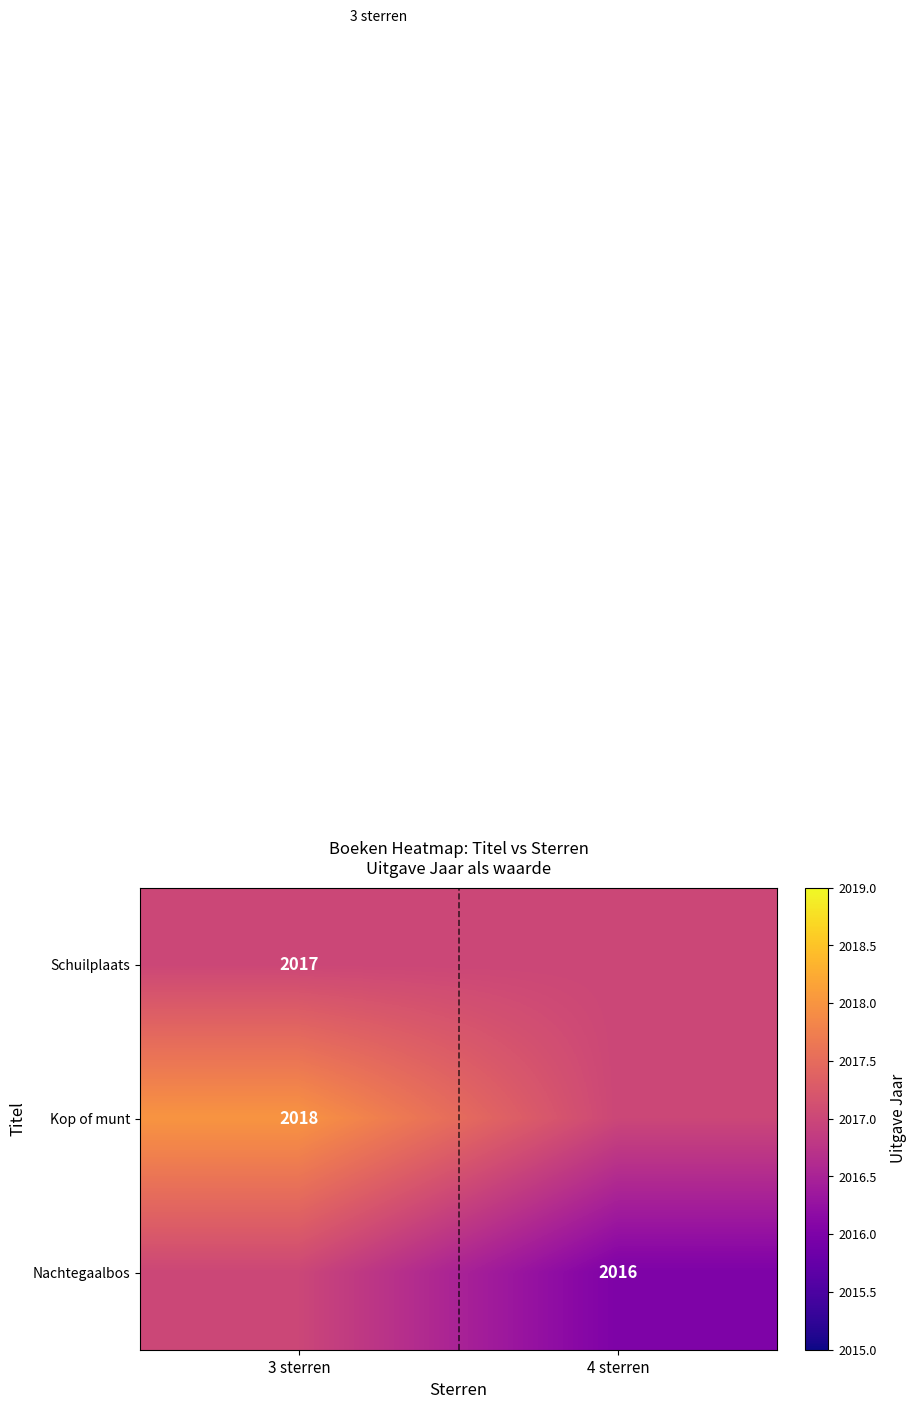

The Schuilplaats series shows 2017 at 3 sterren. True or false?

True